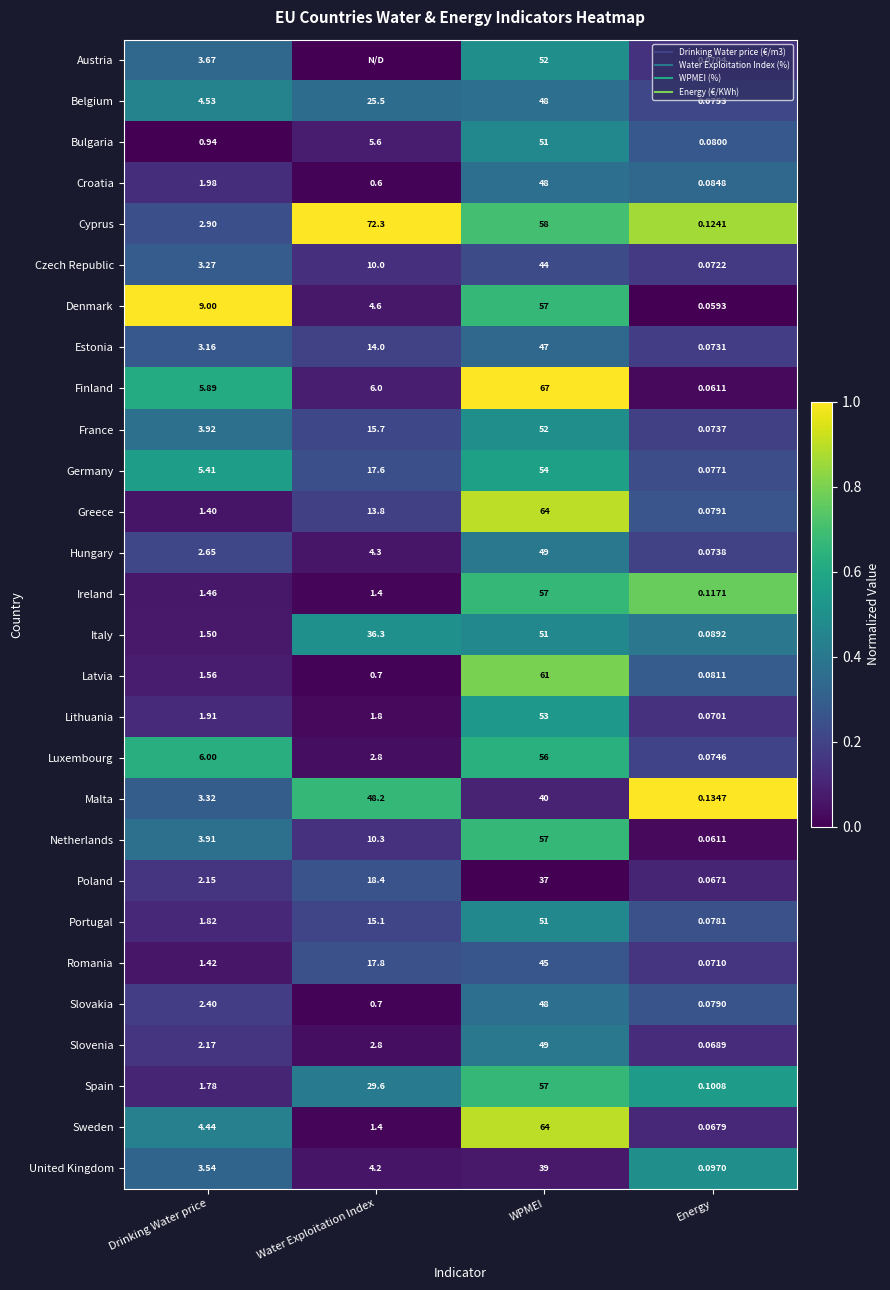

What is the spread (max minus min) of values at Water Exploitation Index?

1.0